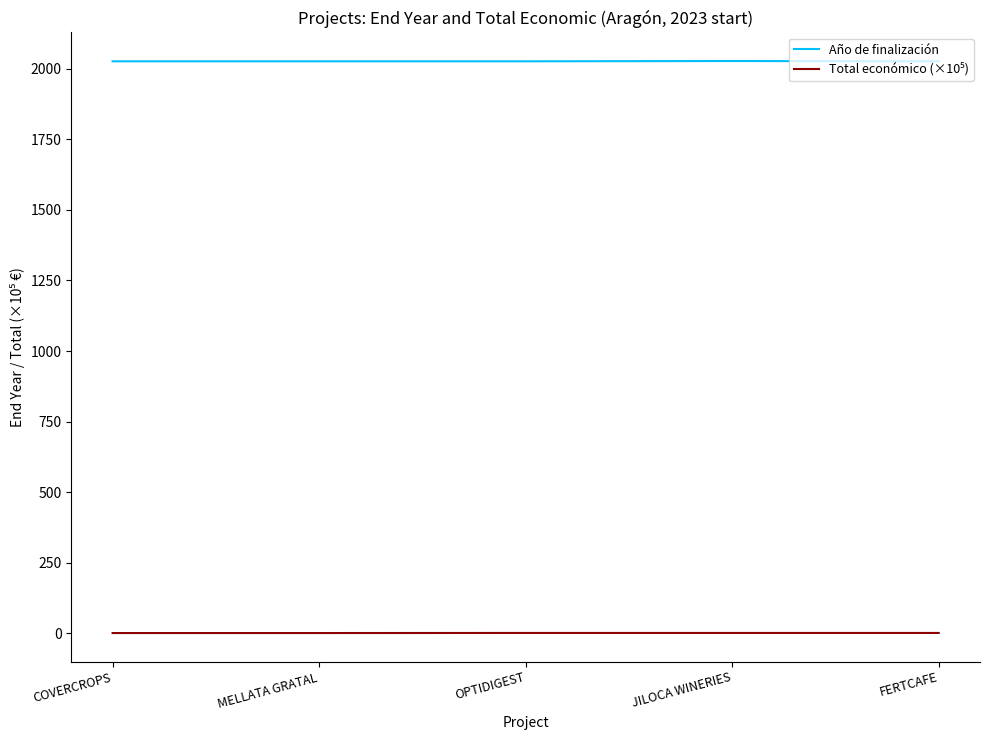

What is the sum of the Año de finalización values at COVERCROPS and MELLATA GRATAL?

4052.0